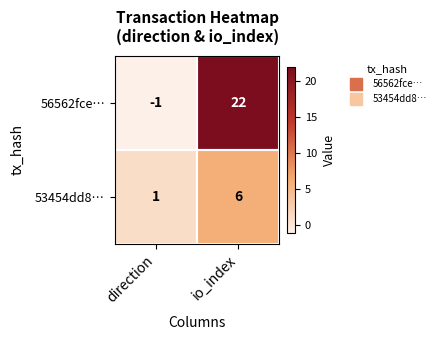

What is the smallest value displayed?

-1